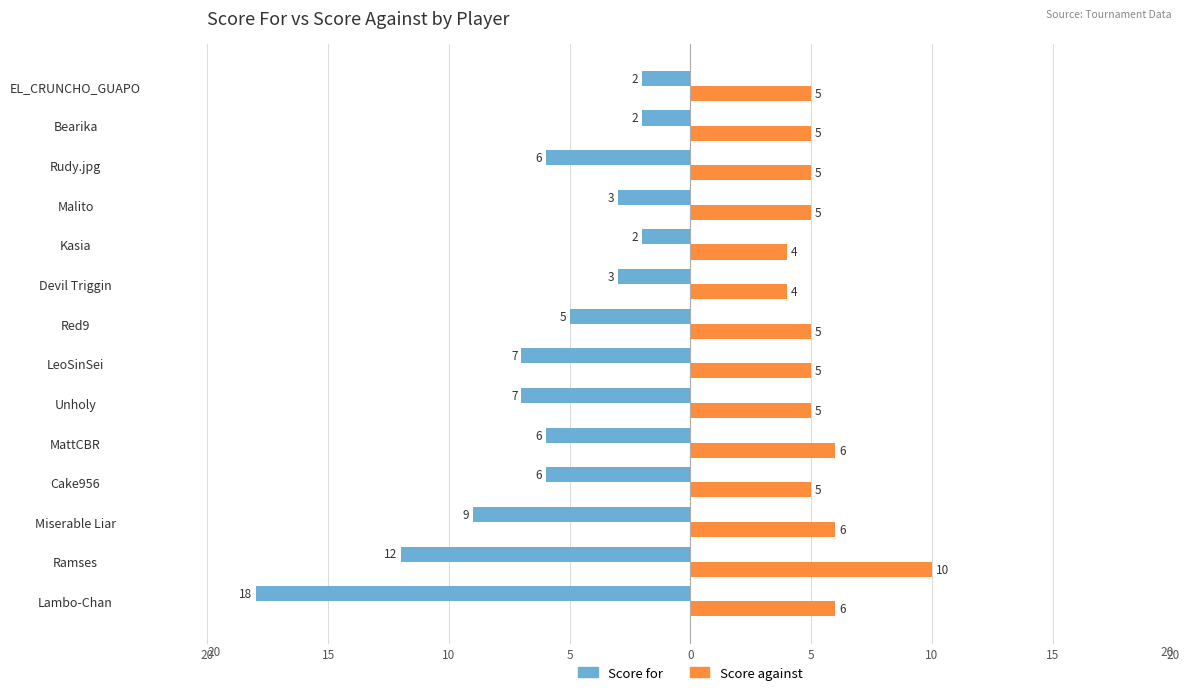

Reading left to right, list all the values displayed in this chart.

Score for: -18	-12	-9	-6	-6	-7	-7	-5	-3	-2	-3	-6	-2	-2
Score against: 6	10	6	5	6	5	5	5	4	4	5	5	5	5